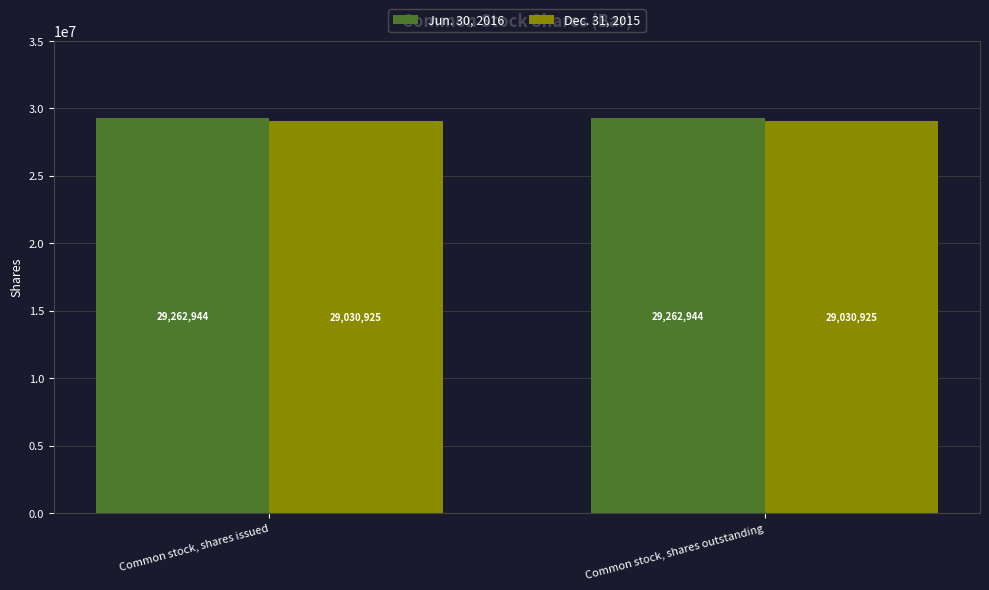

Reading right to left, extract all data points from this chart.

Jun. 30, 2016: 29262944	29262944
Dec. 31, 2015: 29030925	29030925